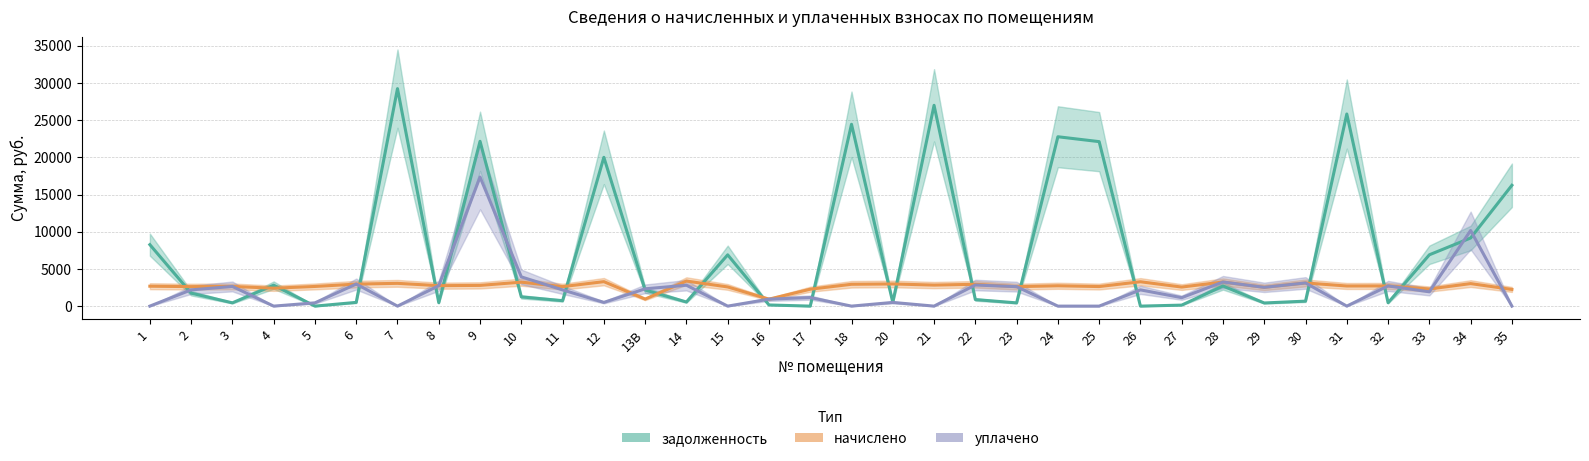

Between 12 and 33, which series saw the biggest shift?

задолженность